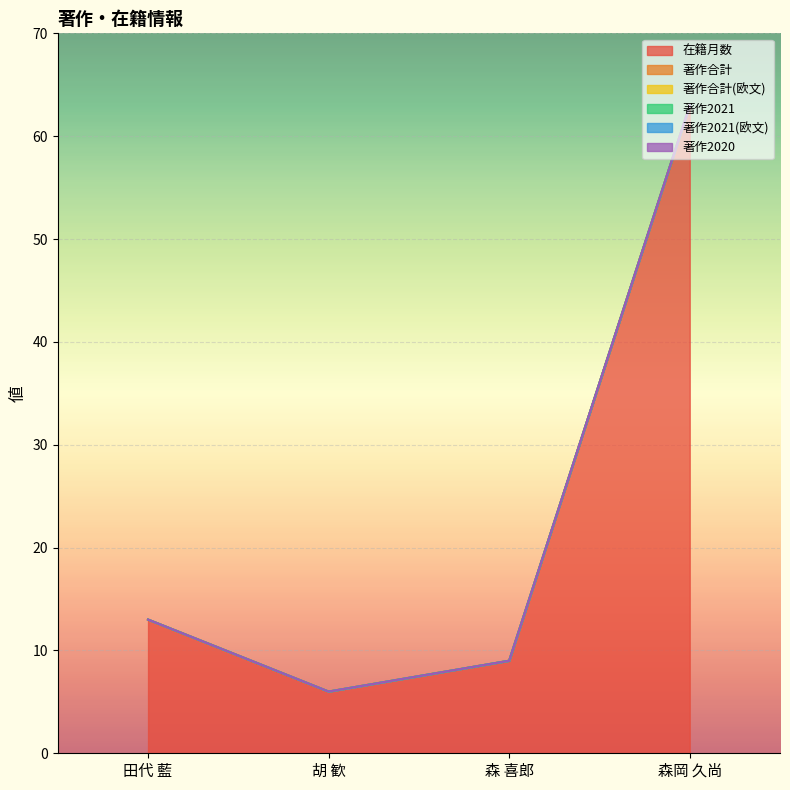

What value does the 在籍月数 series have at 森岡 久尚, to the nearest 5?

65